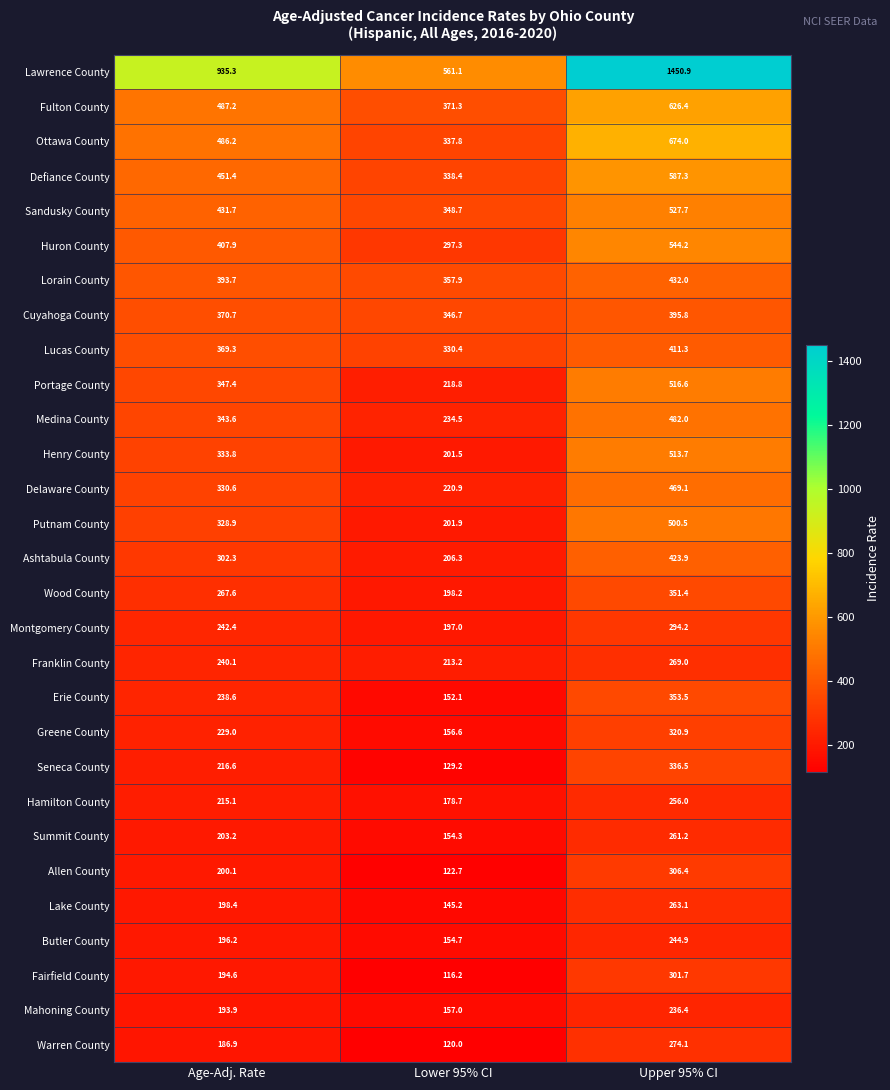

Which series has the widest spread of values?

Lawrence County